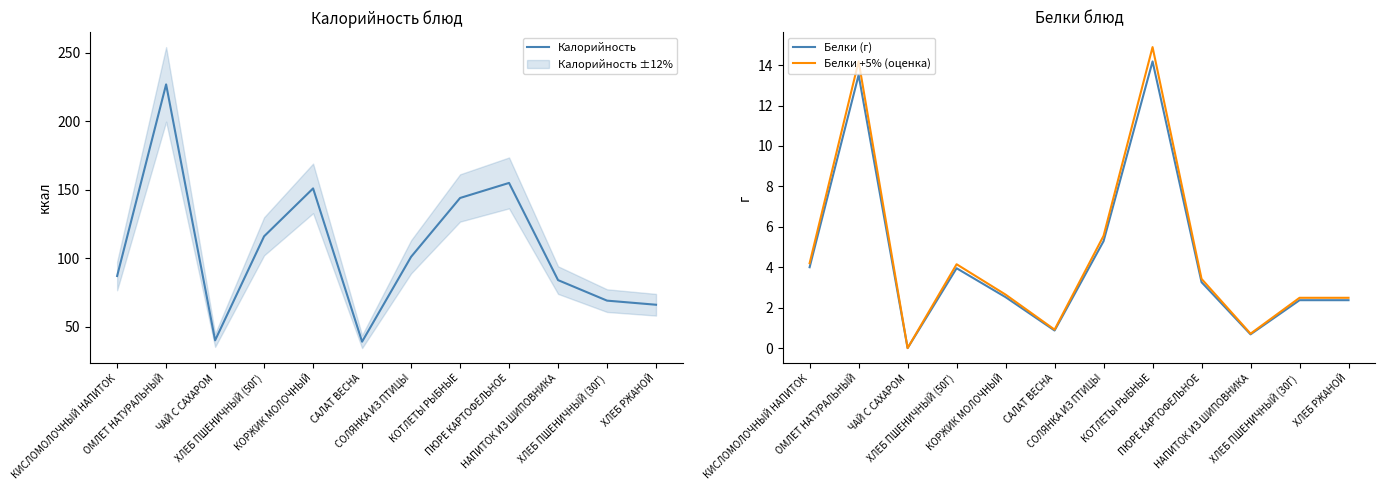

Which series has the largest range (max minus min)?

Калорийность